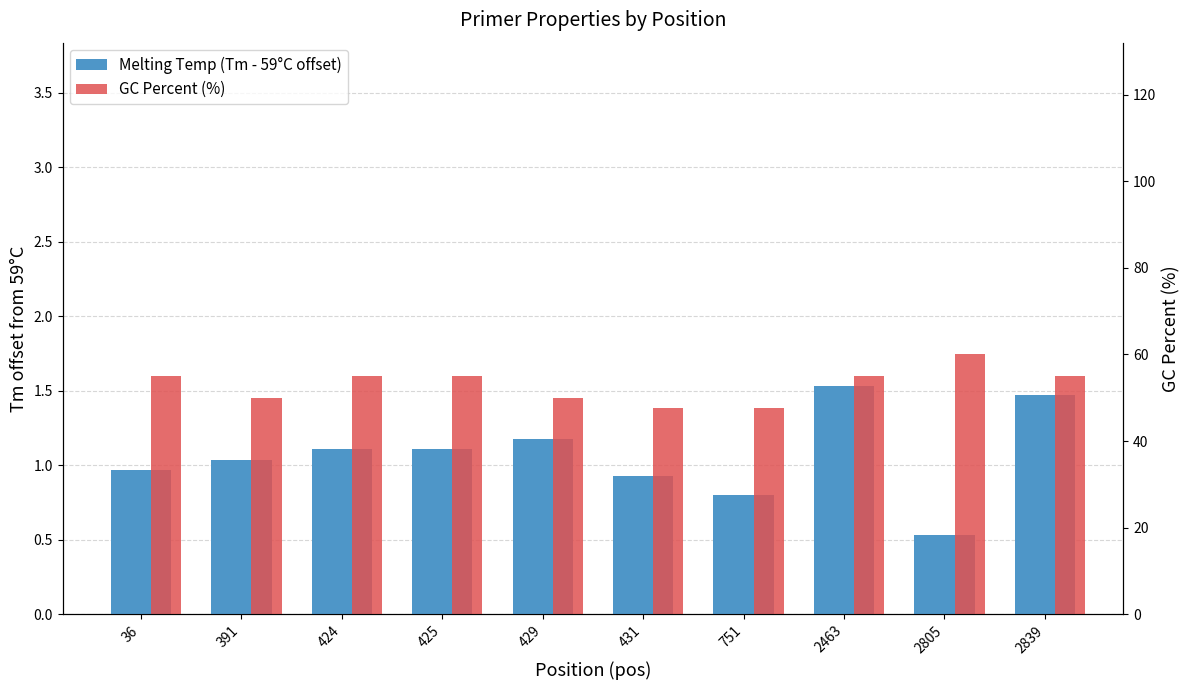

Which label corresponds to the smallest value in the chart?

2805